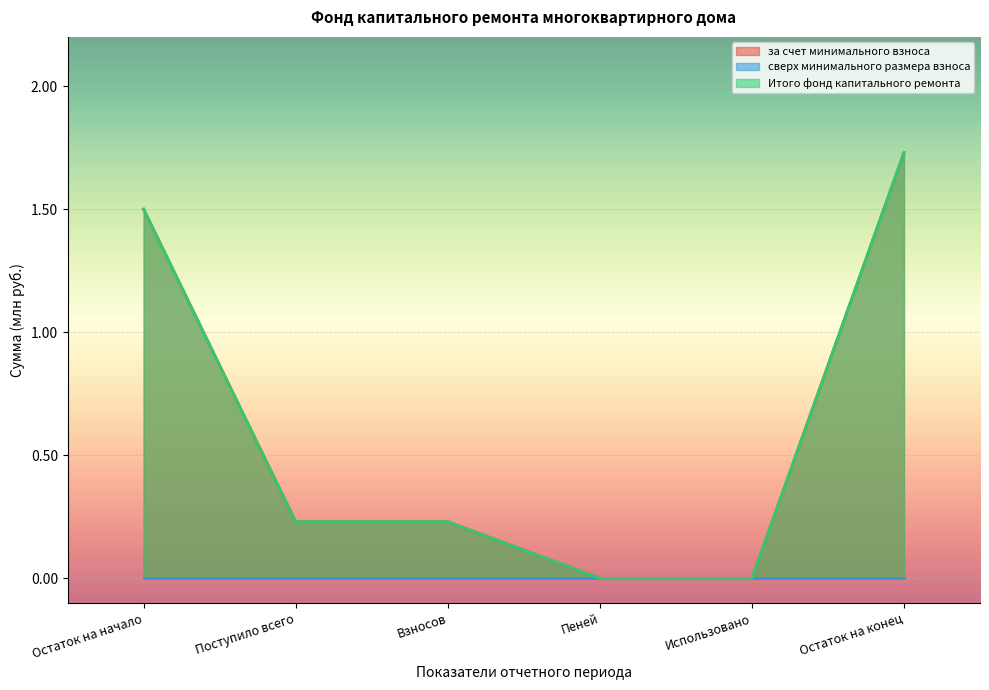

How many Итого фонд капитального ремонта values are between 0 and 1?

4